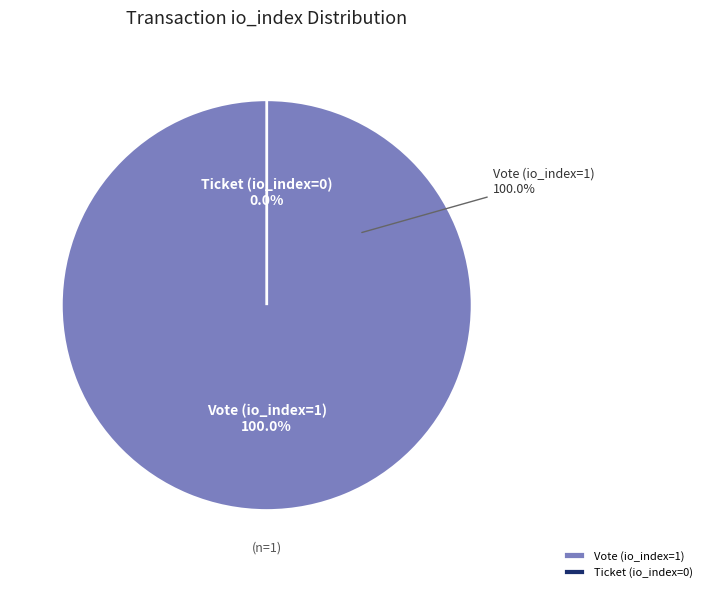

Does any single category account for the majority?

Yes